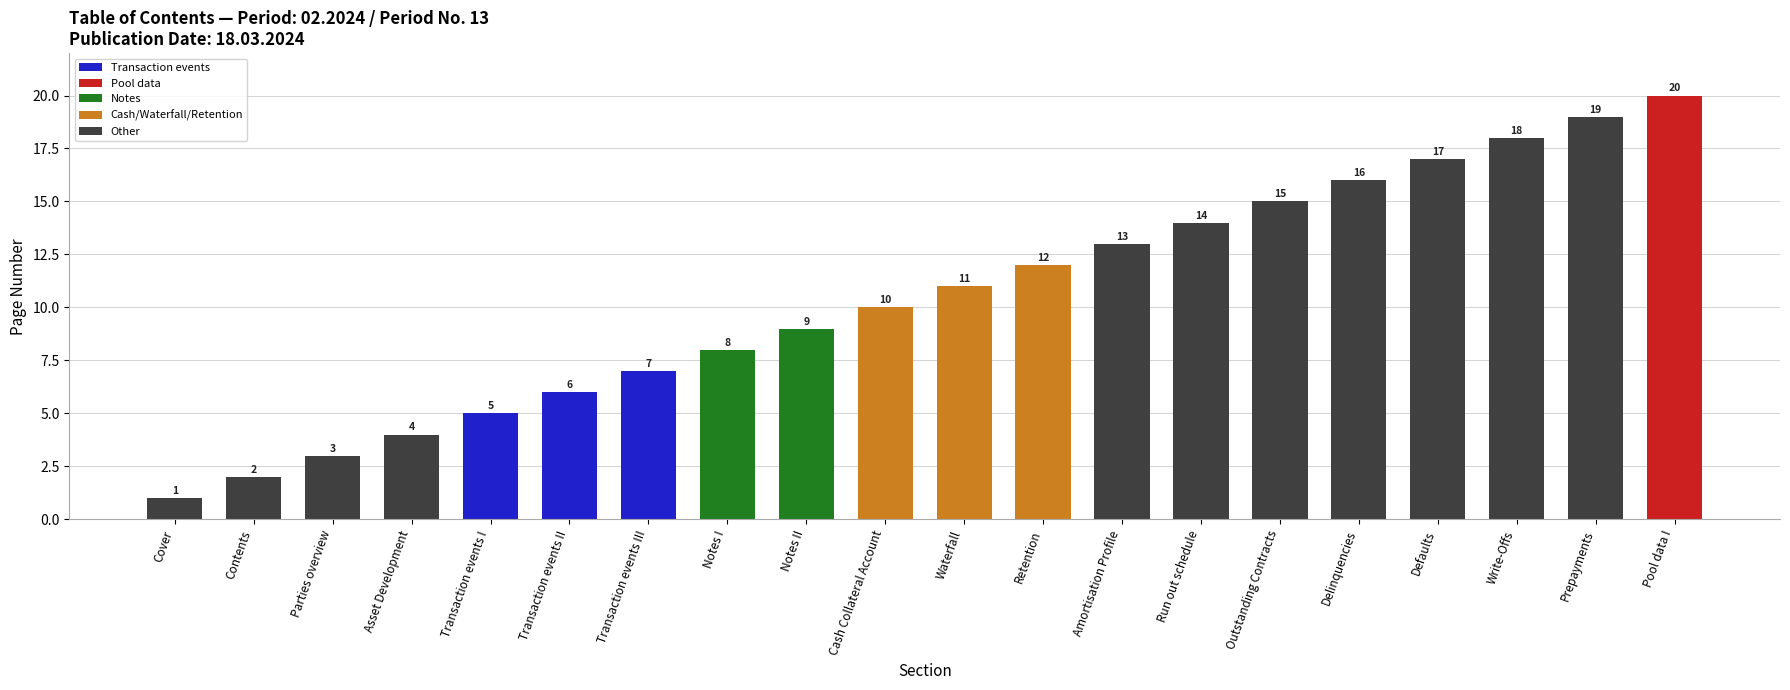

Which category has the lowest value across all series?

Cover